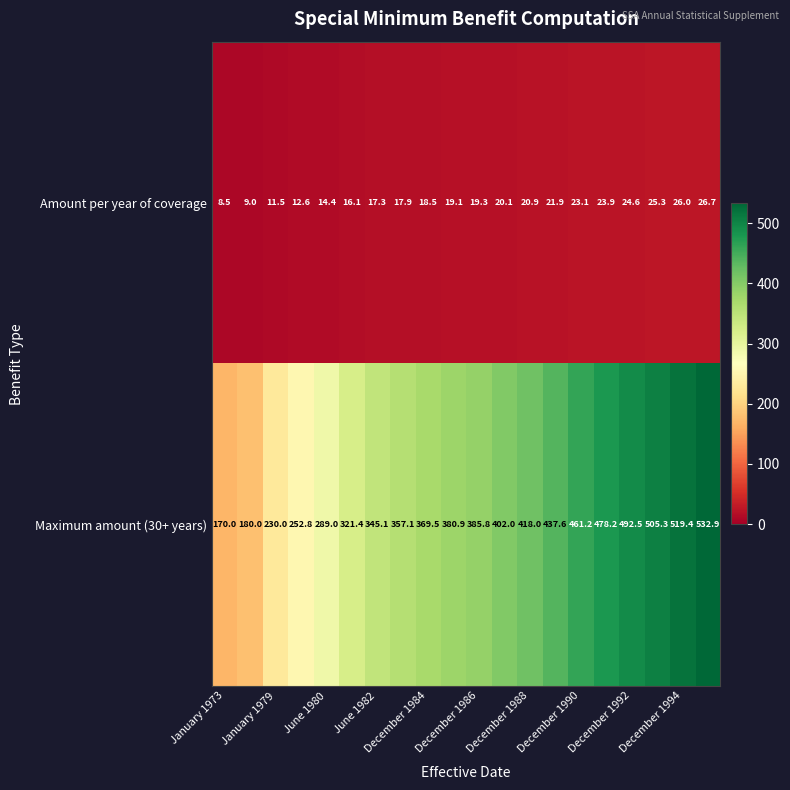

What is the average value of the Maximum amount (30+ years) series?

376.4